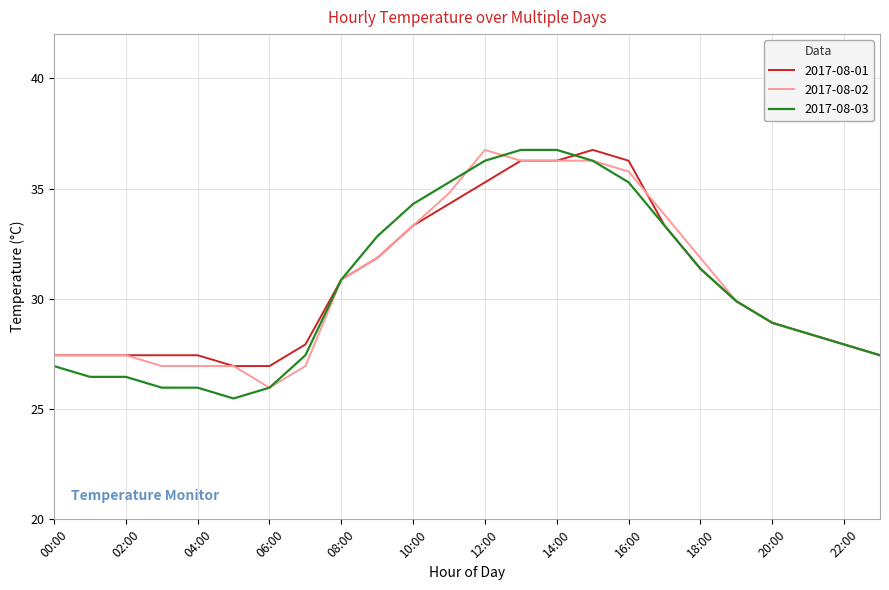

What is the greatest value displayed?

36.8